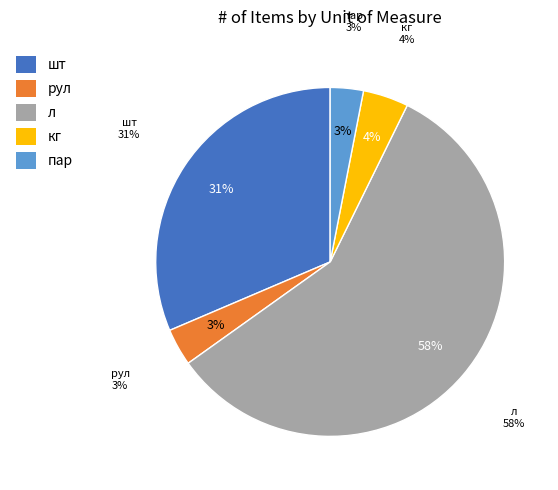

Is it true that рул is 3% of the pie?

True